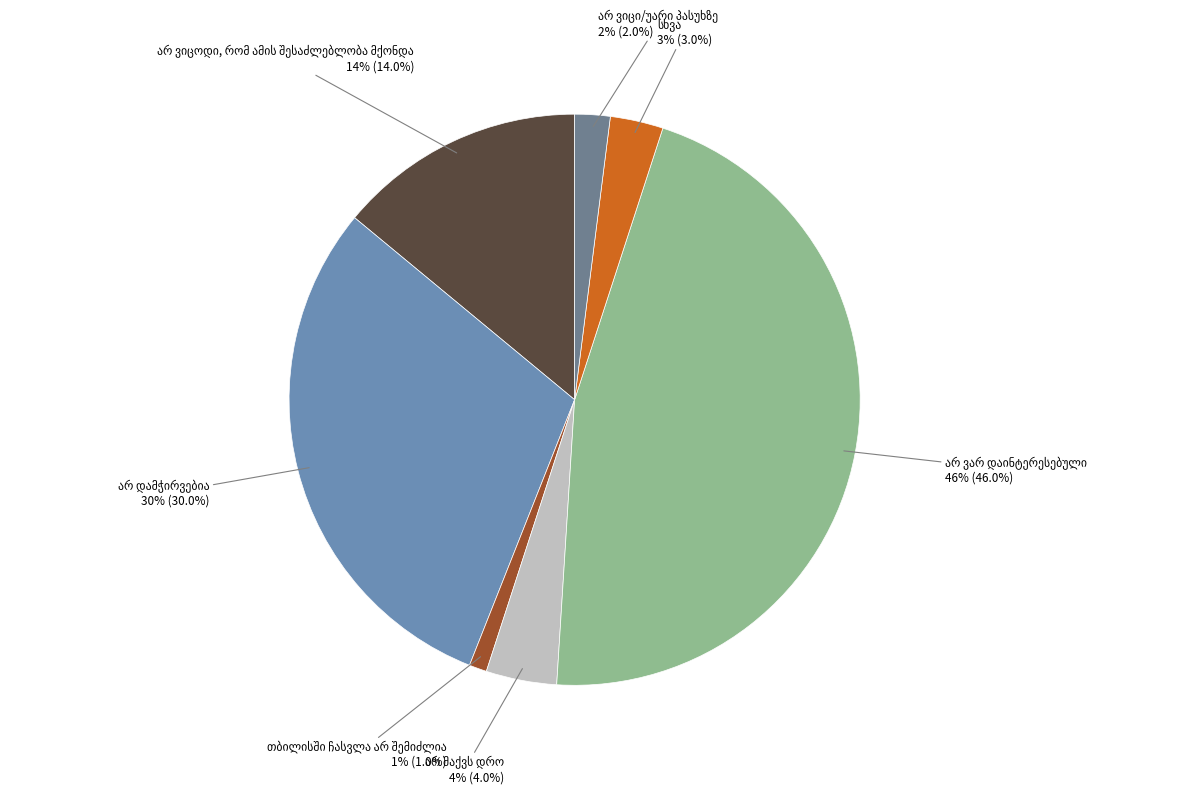

Is there a majority slice in this chart?

No